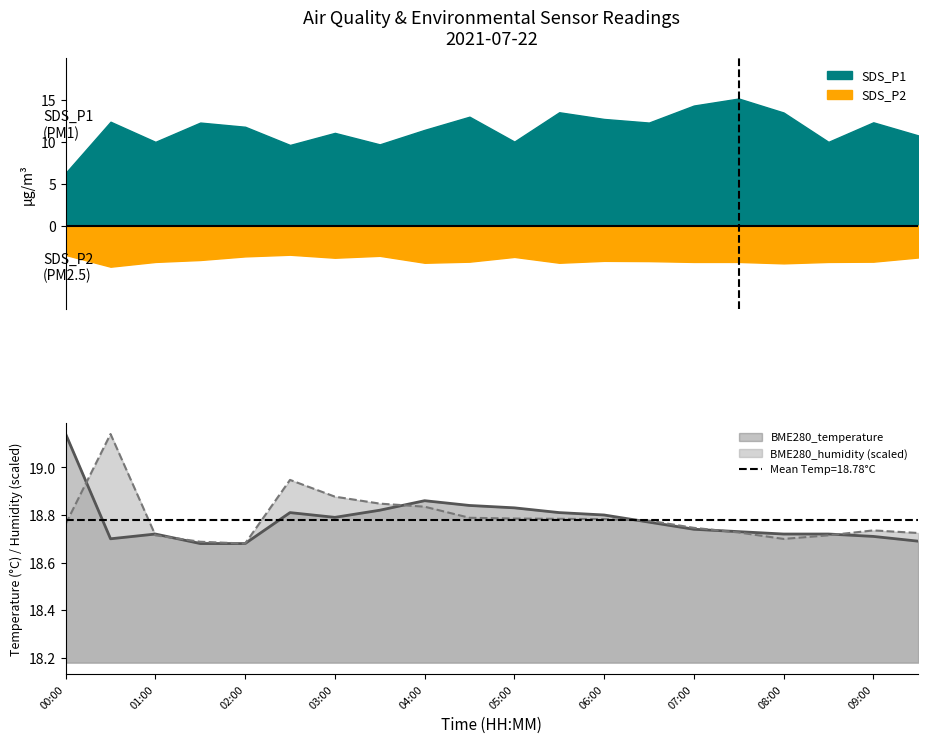

What is the maximum value shown in the chart?

19.1